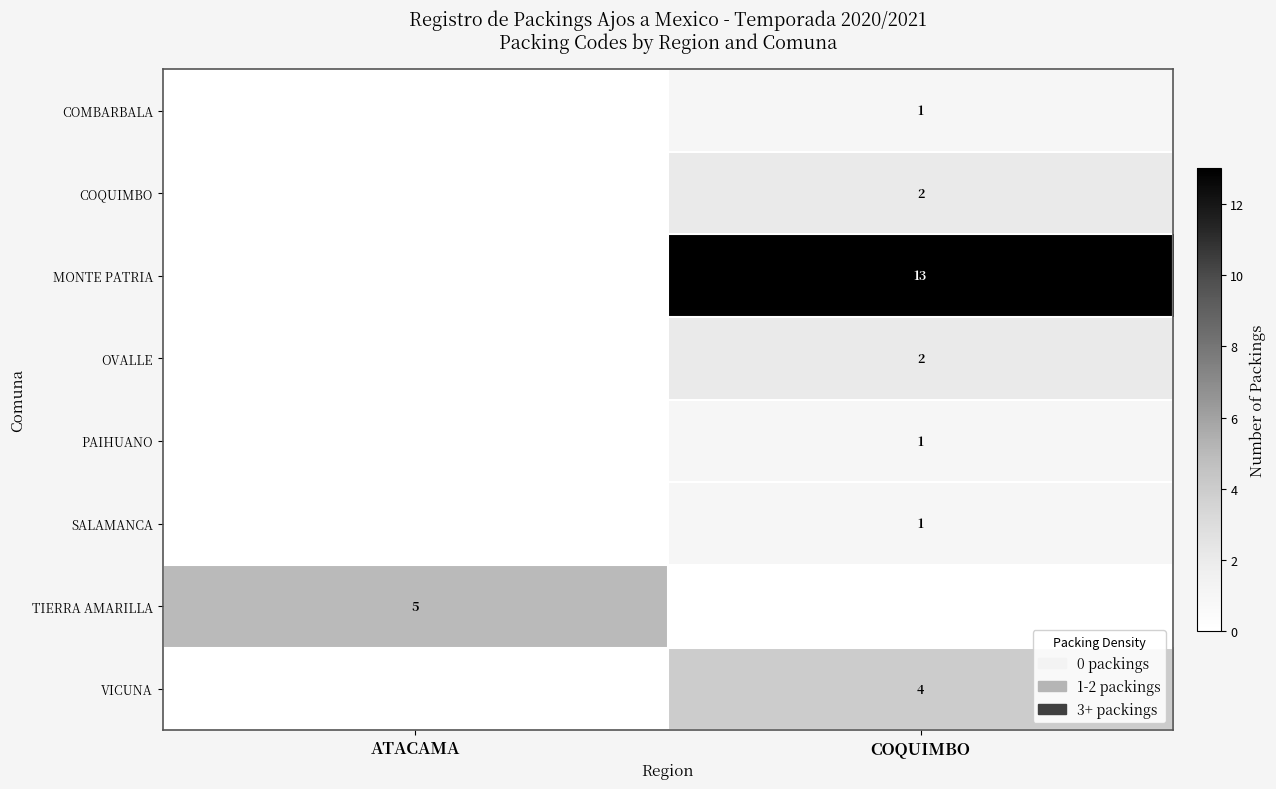

Where is row_1 nearest to the value 1?

ATACAMA